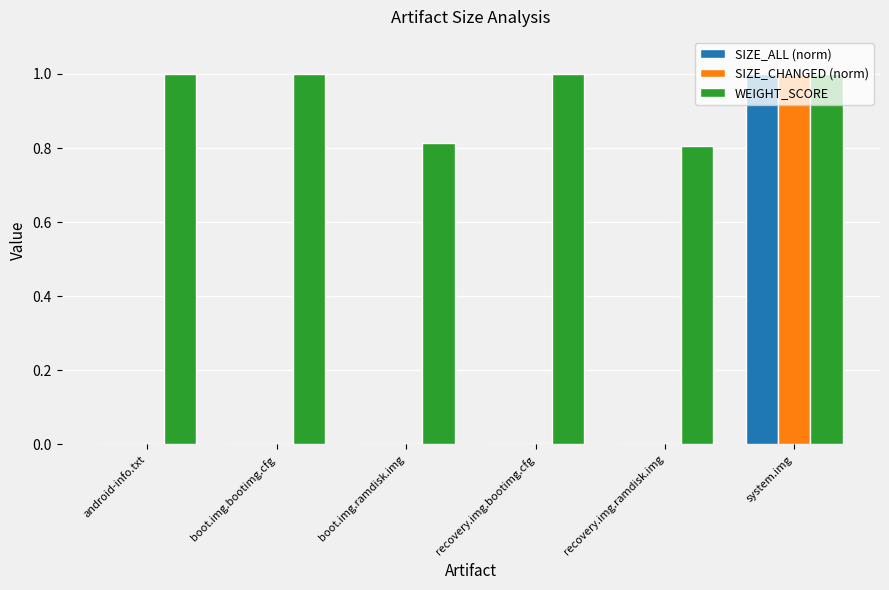

What are all the series names shown in the legend?

SIZE_ALL (norm), SIZE_CHANGED (norm), WEIGHT_SCORE